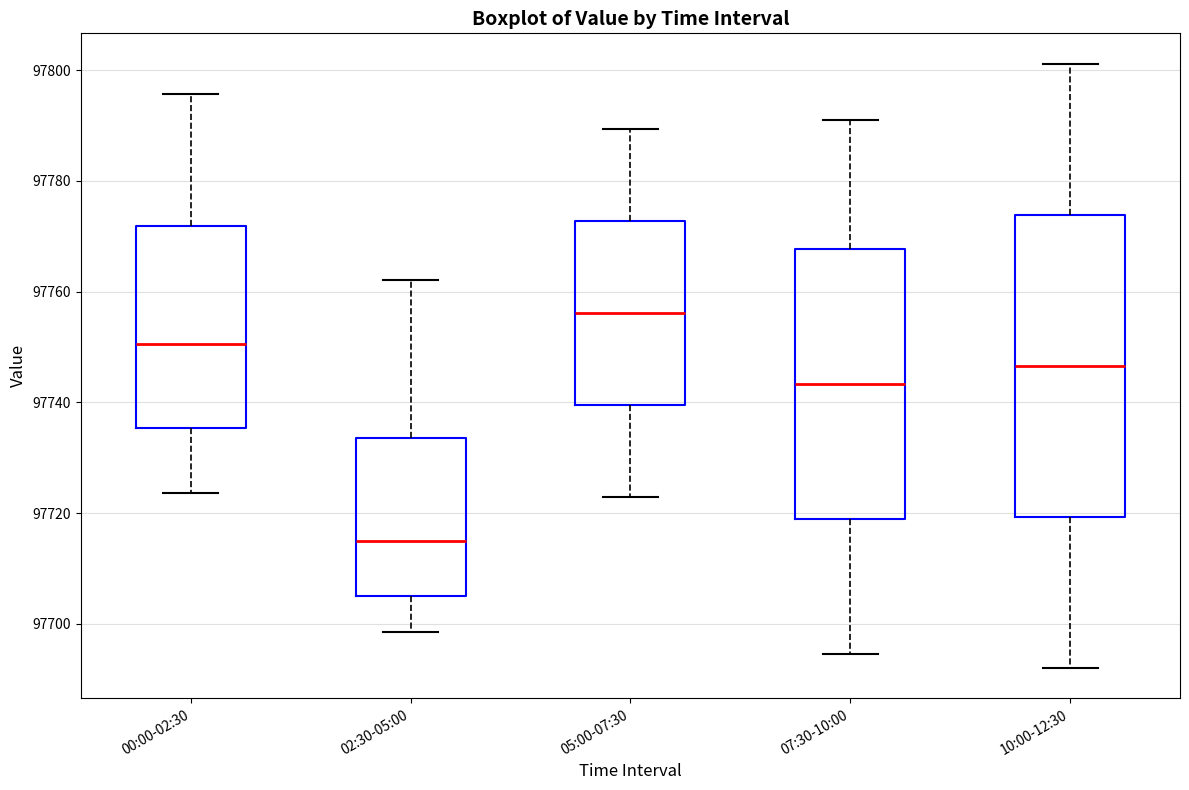

Reading left to right, transcribe this box plot: for each box, give where its median line is, the range the box spans, and where its two whiskers end, as read against the y-axis. The values are not printed on the chart, so give them approximately, as read against the axis.

00:00-02:30: median 97750, box 97736 to 97772, whiskers 97724 to 97796
02:30-05:00: median 97716, box 97706 to 97734, whiskers 97698 to 97762
05:00-07:30: median 97756, box 97740 to 97772, whiskers 97724 to 97790
07:30-10:00: median 97744, box 97718 to 97768, whiskers 97694 to 97792
10:00-12:30: median 97746, box 97720 to 97774, whiskers 97692 to 97802